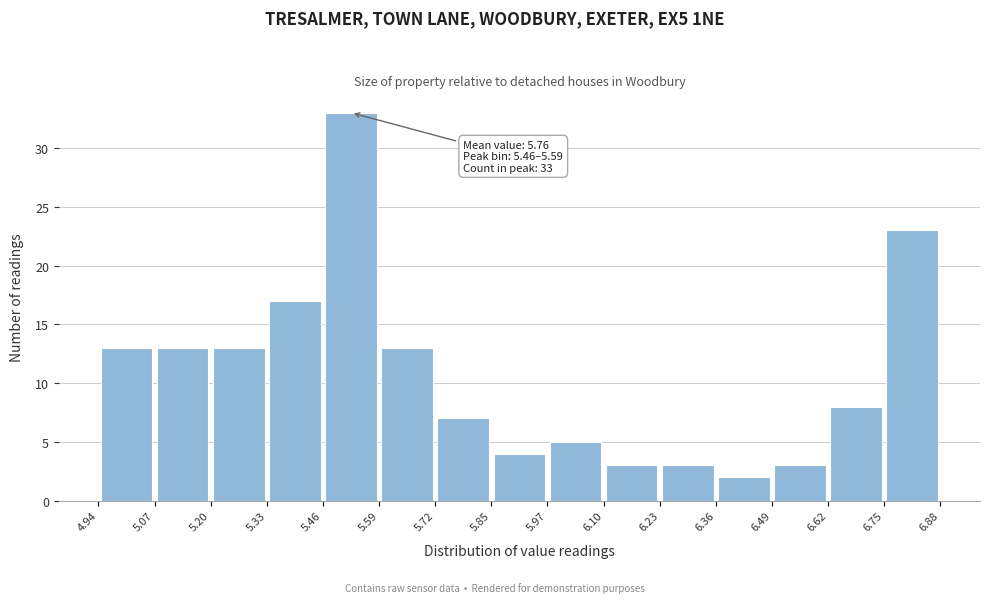

Over which range of the x-axis is the bar tallest?

5.46 to 5.59